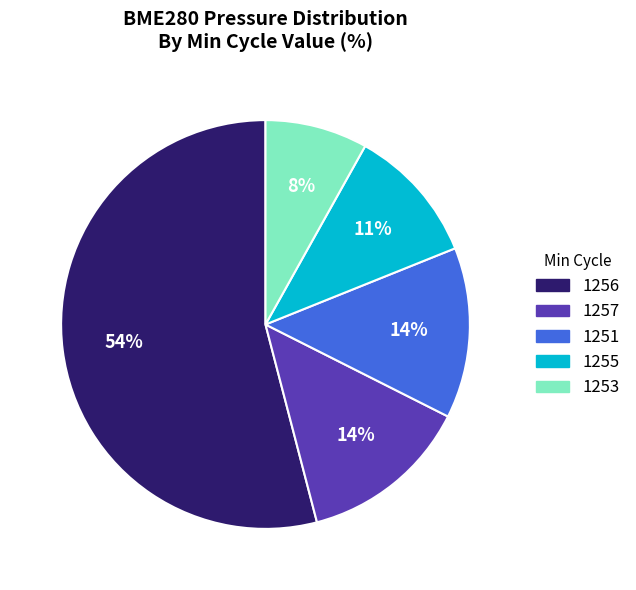

Does any single category account for the majority?

Yes